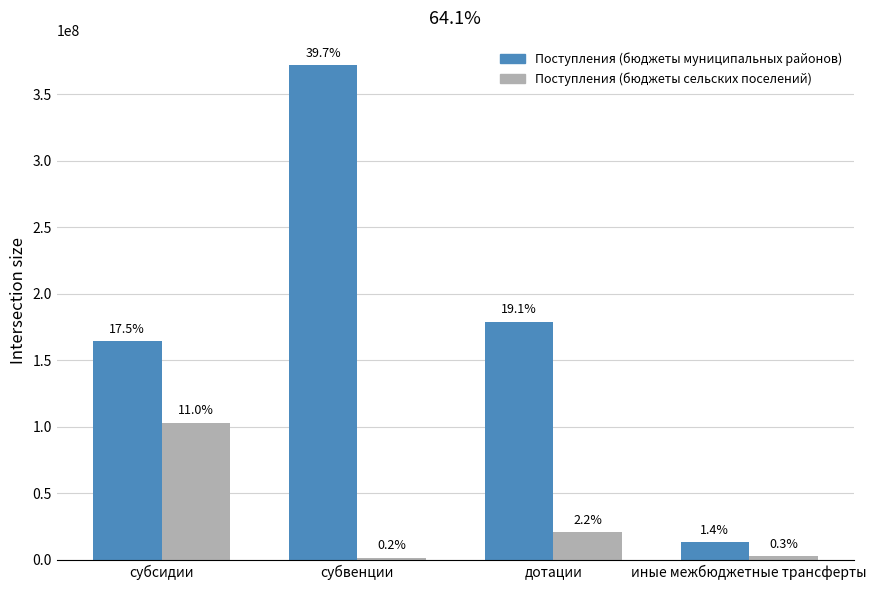

Which series has the widest spread of values?

Поступления (бюджеты муниципальных районов)